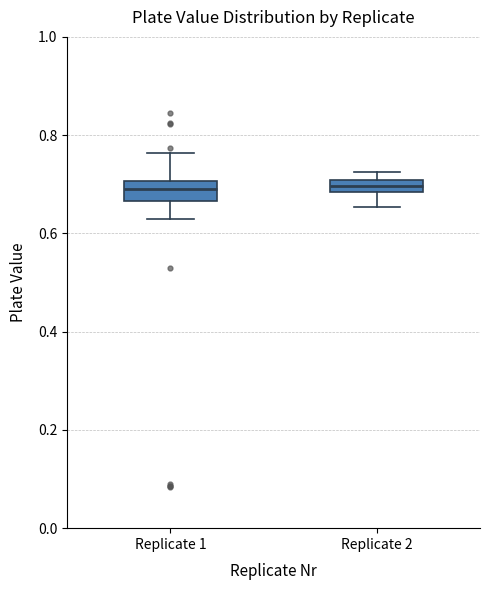

Where does the upper whisker of the box for Replicate 1 end on the y-axis? The values are not printed on the chart, so give them approximately, as read against the axis.

0.76